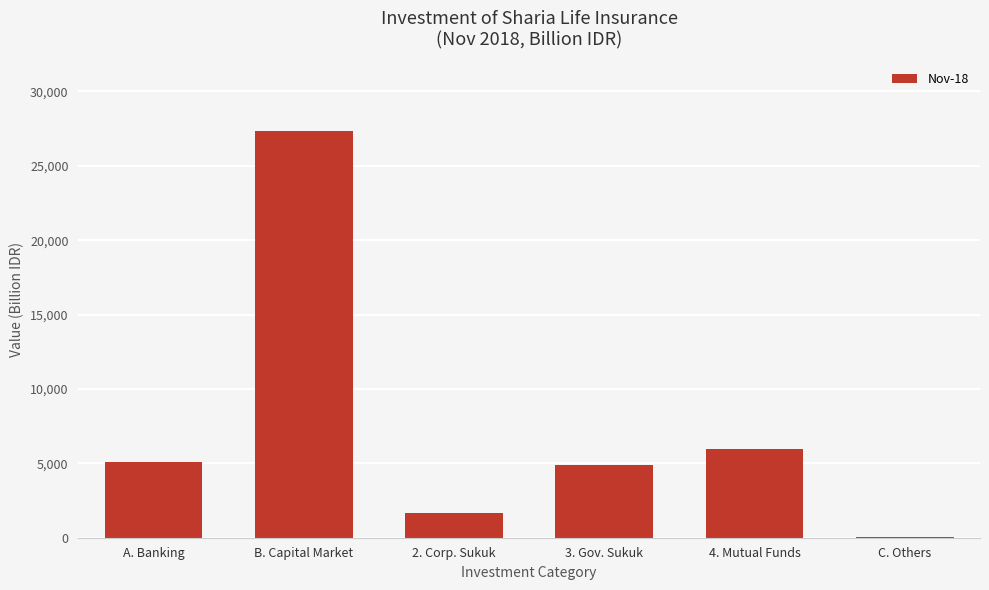

Count the number of data series in this chart.

1